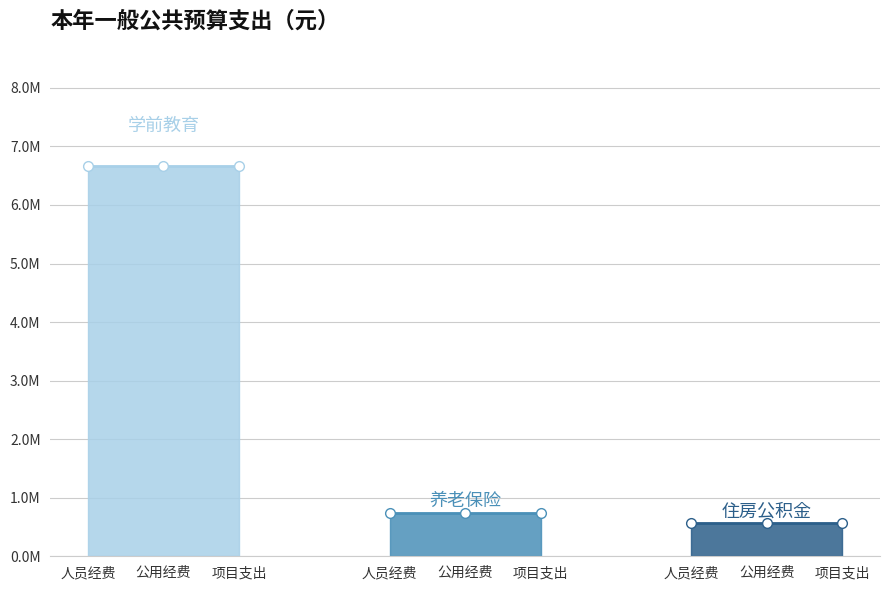

Rank the series at 项目支出 from lowest to highest value.

住房公积金, 机关事业单位基本养老保险缴费支出, 学前教育